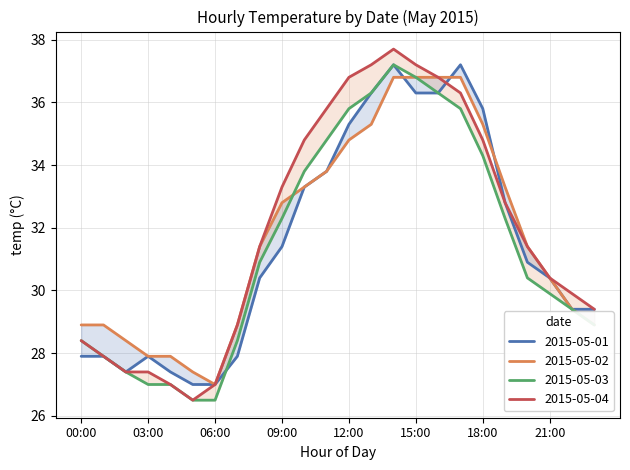

Rank the series by their average value, from highest to lowest.

2015-05-04, 2015-05-02, 2015-05-01, 2015-05-03